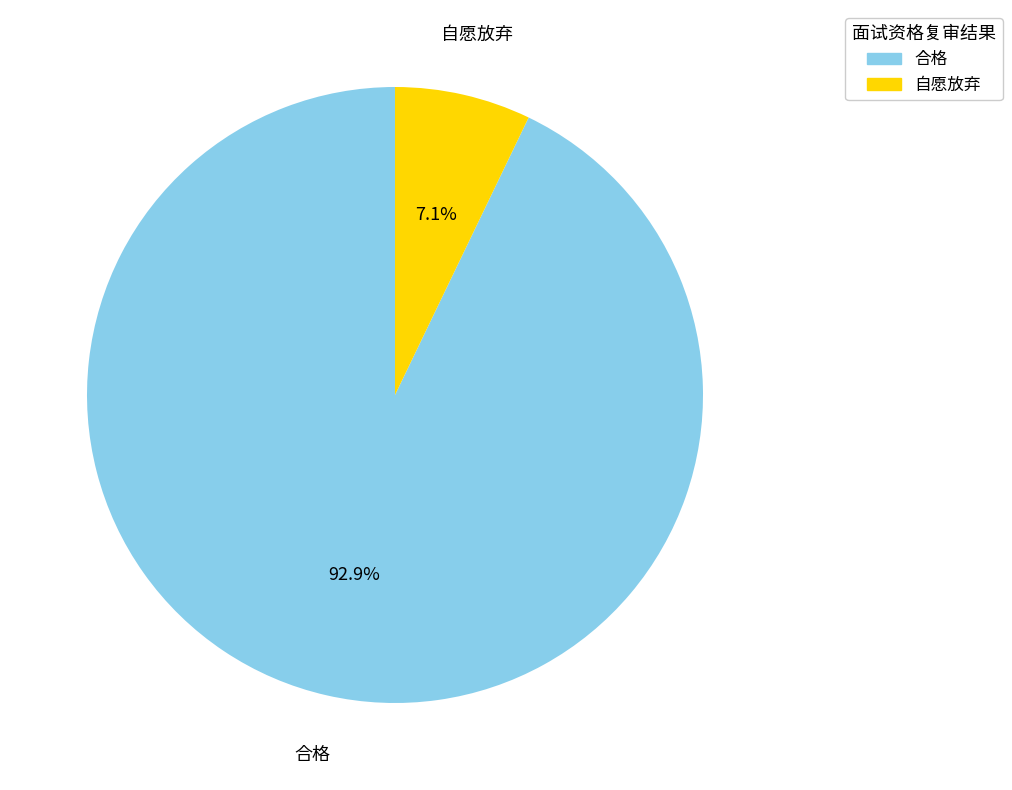

Count the number of slices in the pie.

2